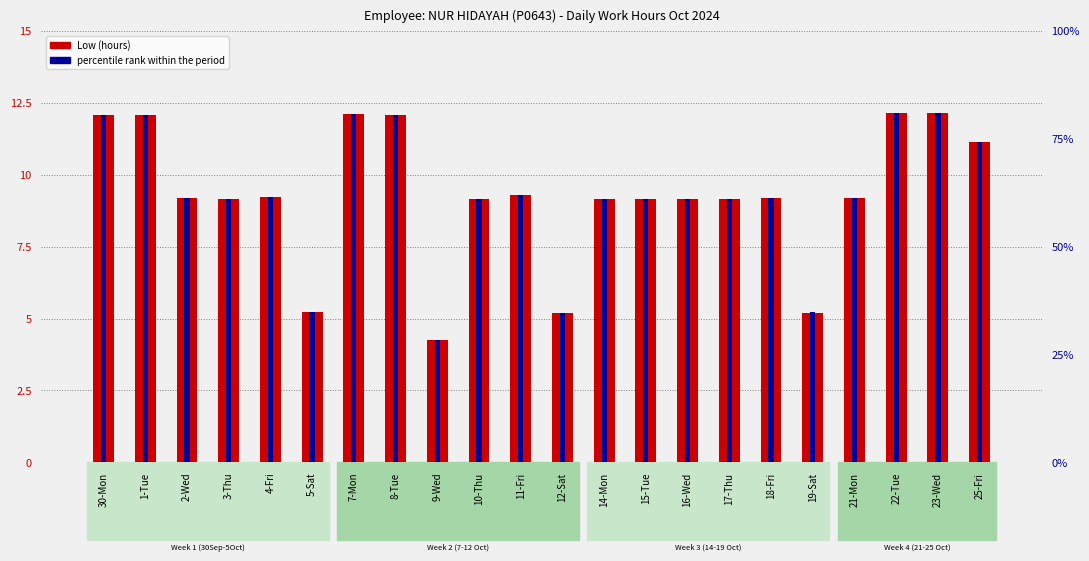

Rank the series by their average value, from highest to lowest.

percentile rank within the period, Low (hours)